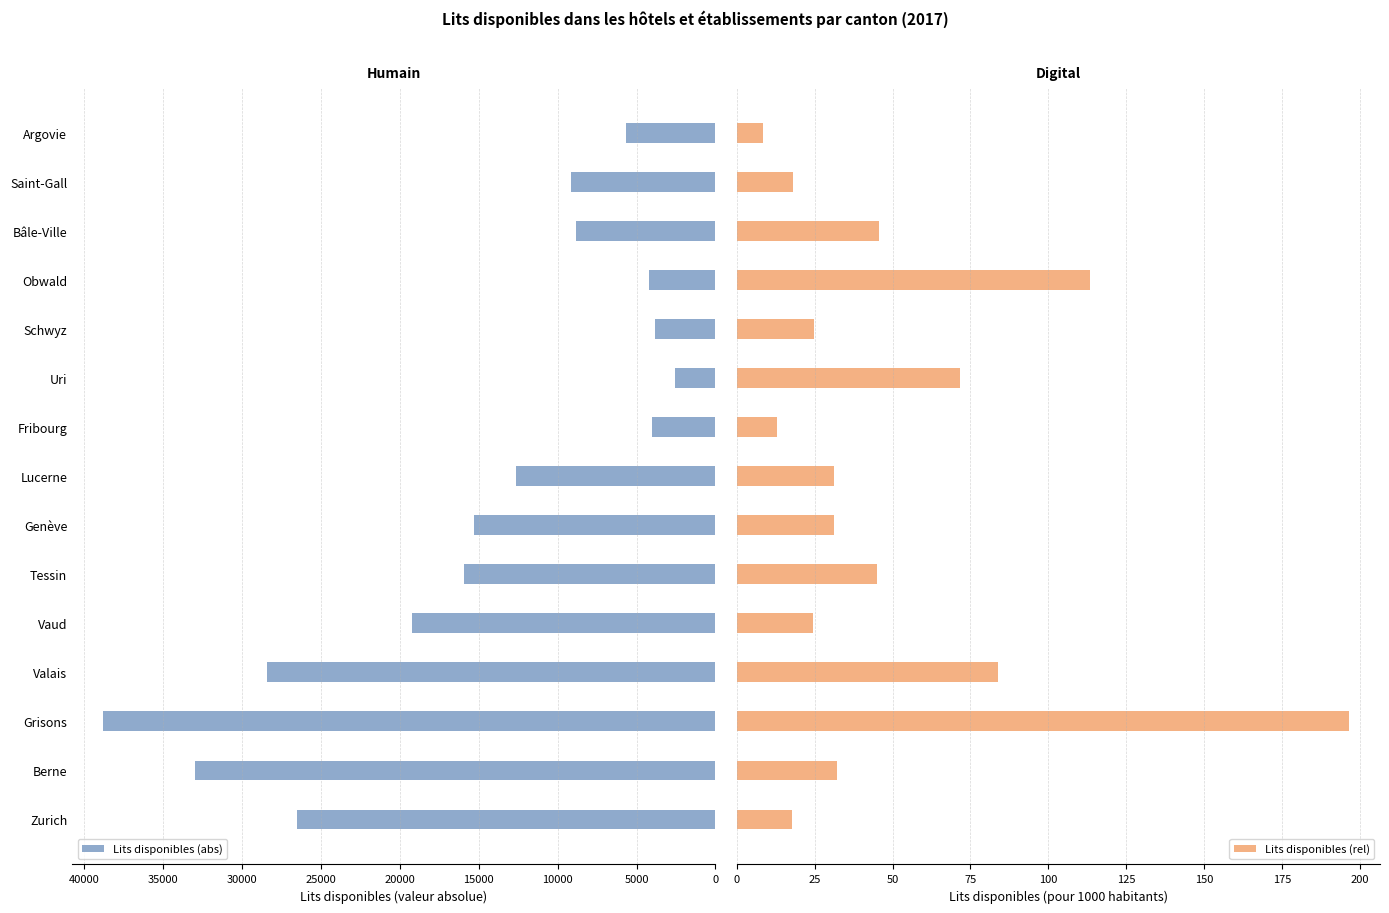

What is the sum of the Lits disponibles (abs) values at Lucerne and Genève?

27942.8